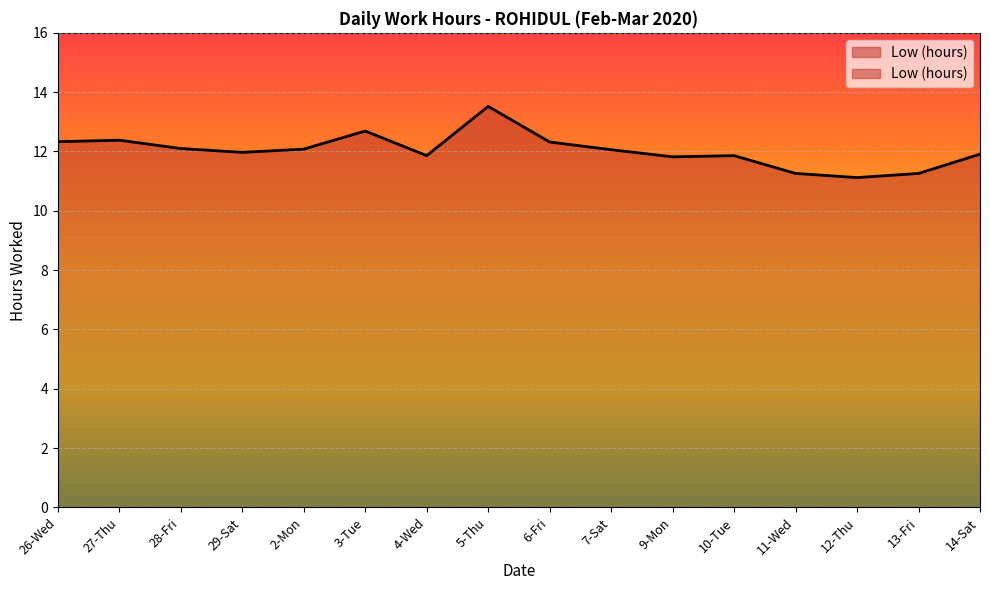

What is the sum of the values at 7-Sat and 4-Wed?

23.9